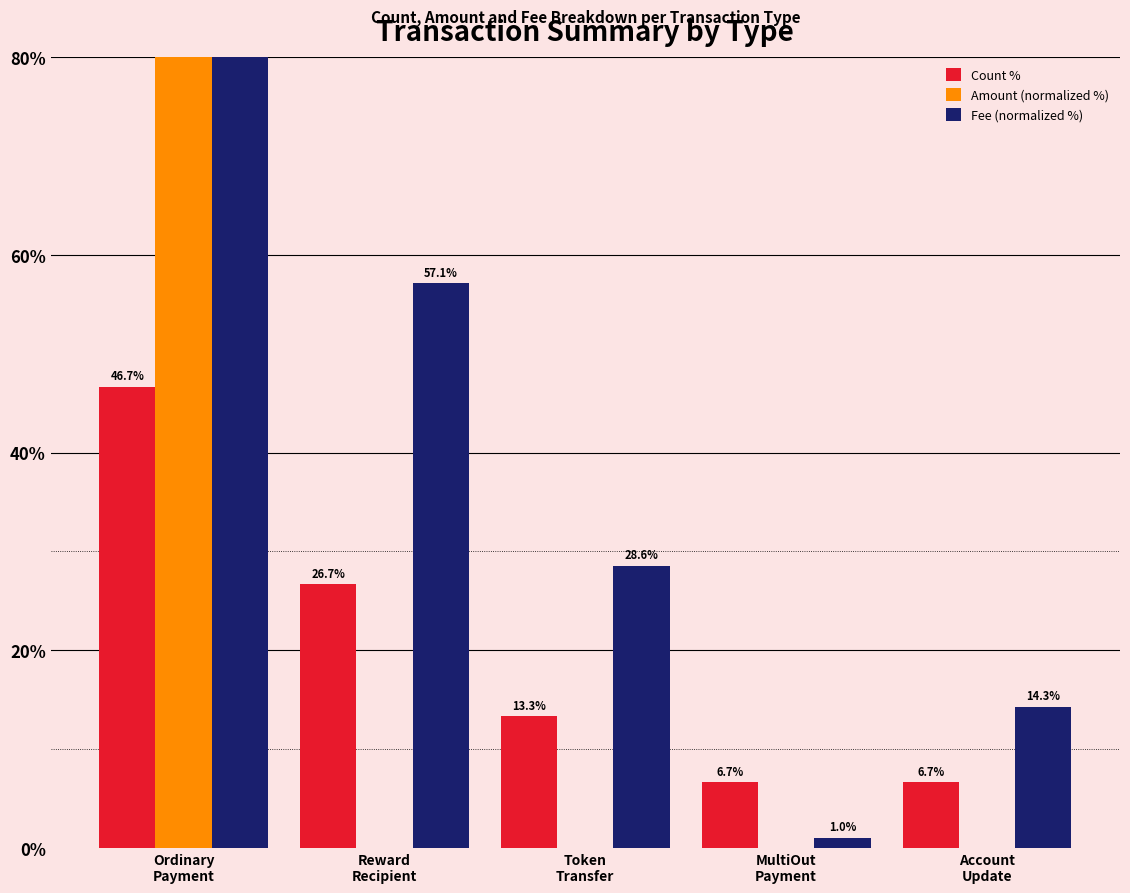

Reading left to right, transcribe all the data shown in this chart.

Count %: Ordinary
Payment=46.7	Reward
Recipient=26.7	Token
Transfer=13.3	MultiOut
Payment=6.7	Account
Update=6.7
Amount (normalized %): Ordinary
Payment=100.0	Reward
Recipient=0.0	Token
Transfer=0.0	MultiOut
Payment=0.0	Account
Update=0.0
Fee (normalized %): Ordinary
Payment=100.0	Reward
Recipient=57.1	Token
Transfer=28.6	MultiOut
Payment=1.0	Account
Update=14.3